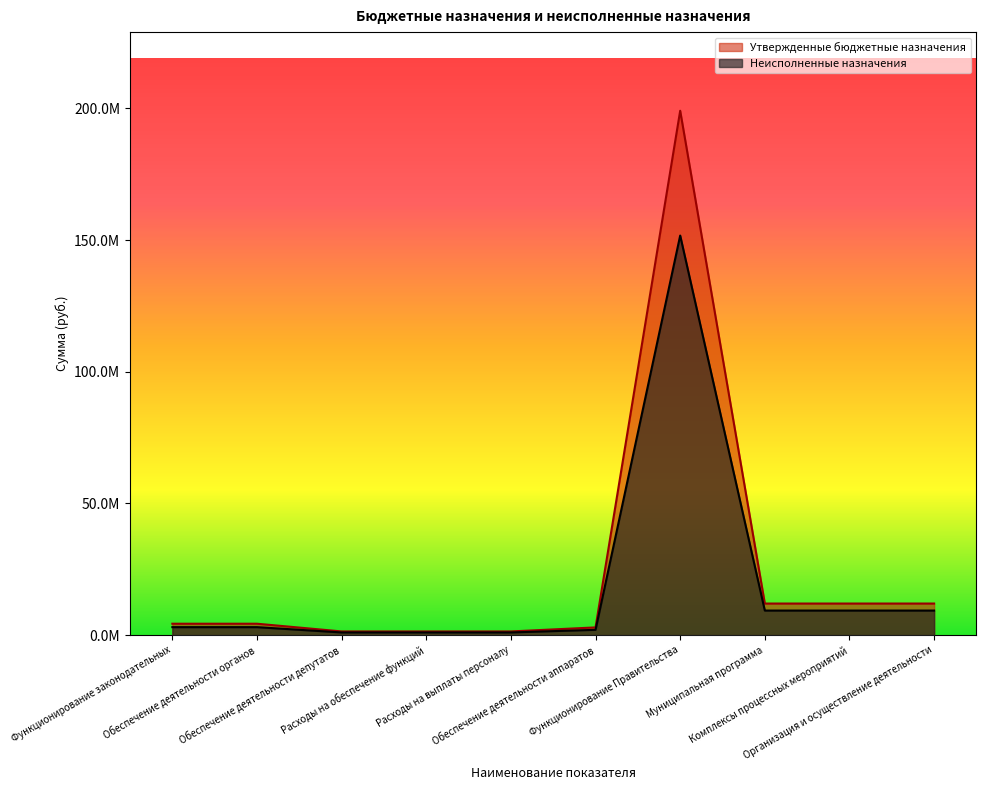

Which series changed the most between Функционирование законодательных and Муниципальная программа?

Утвержденные бюджетные назначения